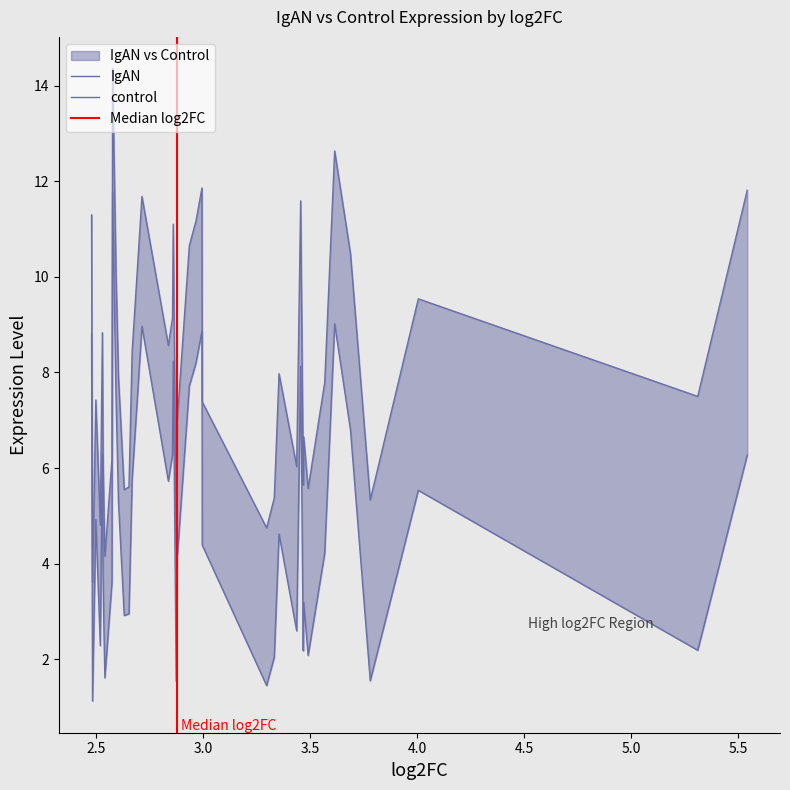

In IgAN, how many points are lower than both neighbors (excluding endpoints)?

12